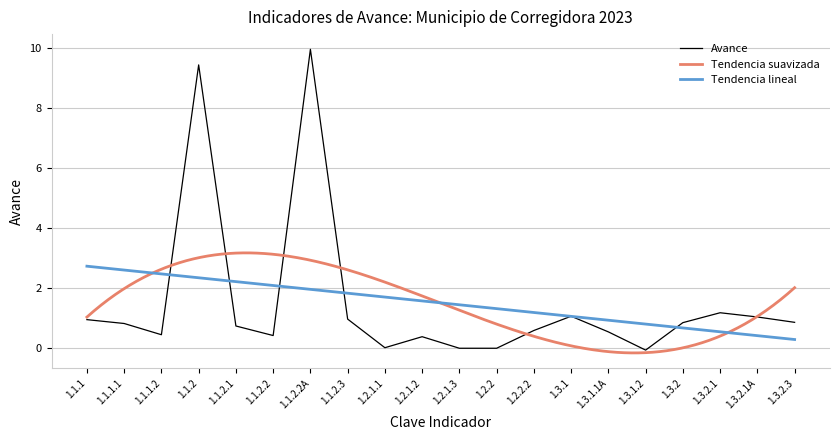

What is the greatest value displayed?

10.0